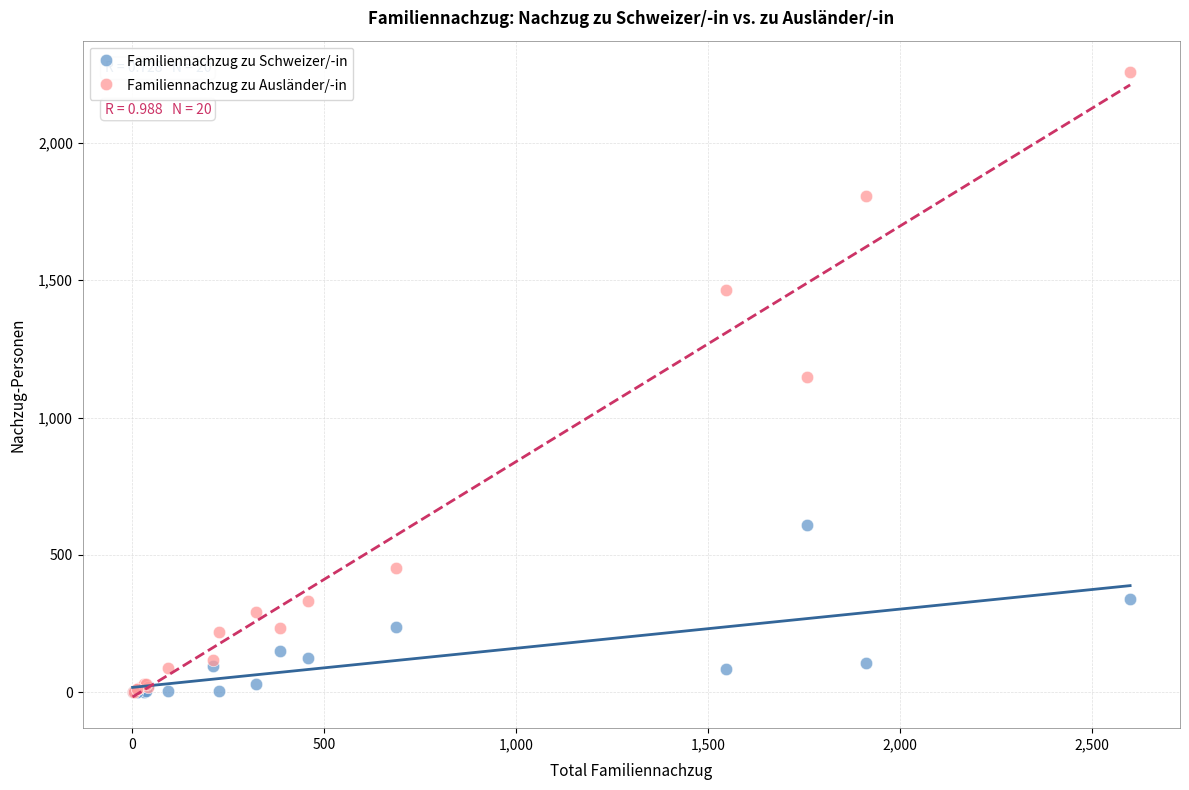

Which series has the widest spread of Y values?

Familiennachzug zu Ausländer/-in